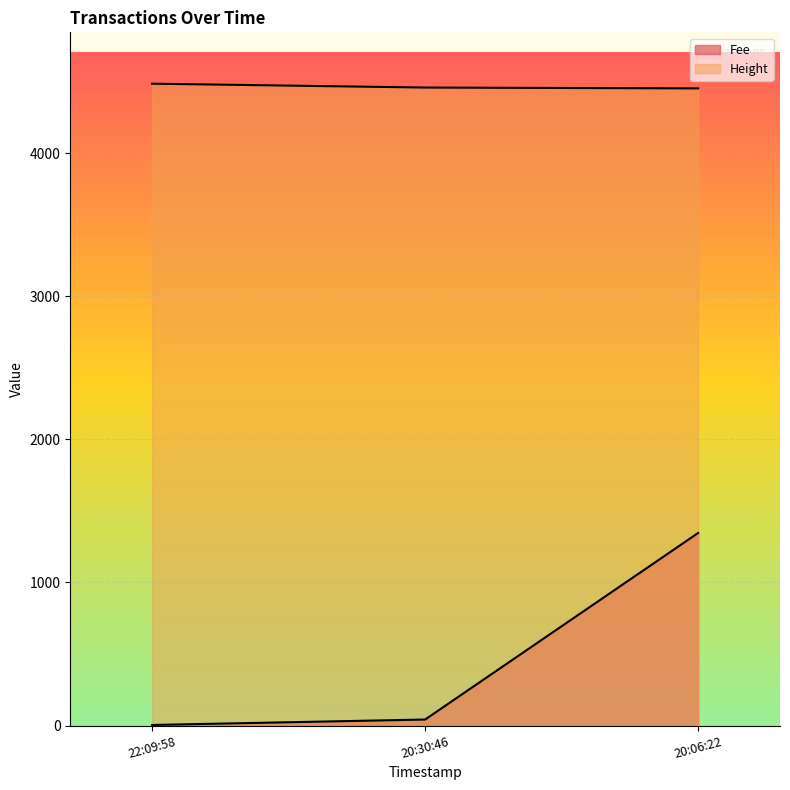

What is the maximum value for Height?

4486.0